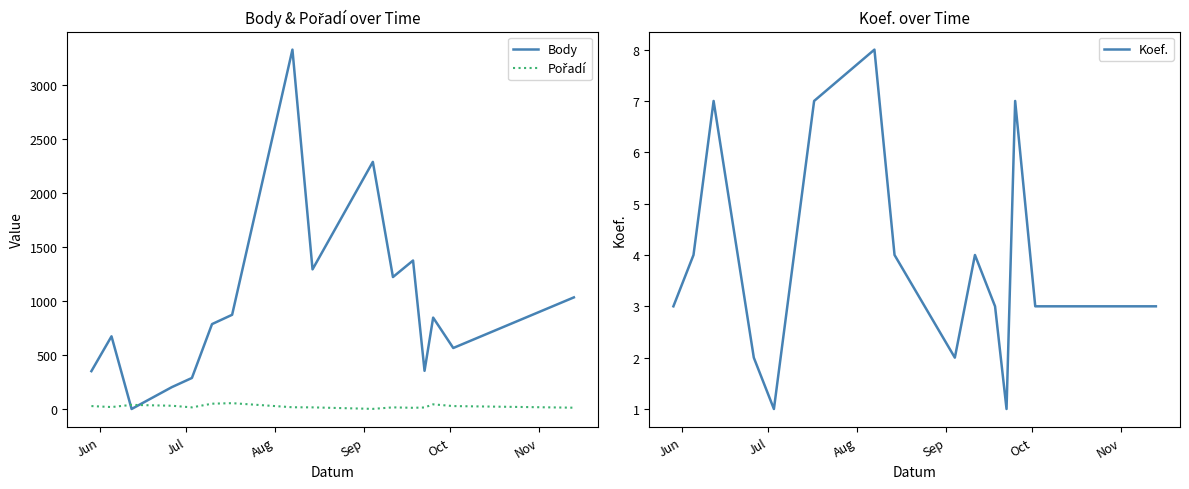

Reading left to right, transcribe all the data shown in this chart.

Body: 350	672	0	202	287	785	871	3323	1291	2285	1220	1373	353	845	564	1032
Pořadí: 27	18	38	30	15	49	54	16	15	1	15	11	14	43	27	12
Koef.: 3	4	7	2	1	4	7	8	4	2	4	3	1	7	3	3